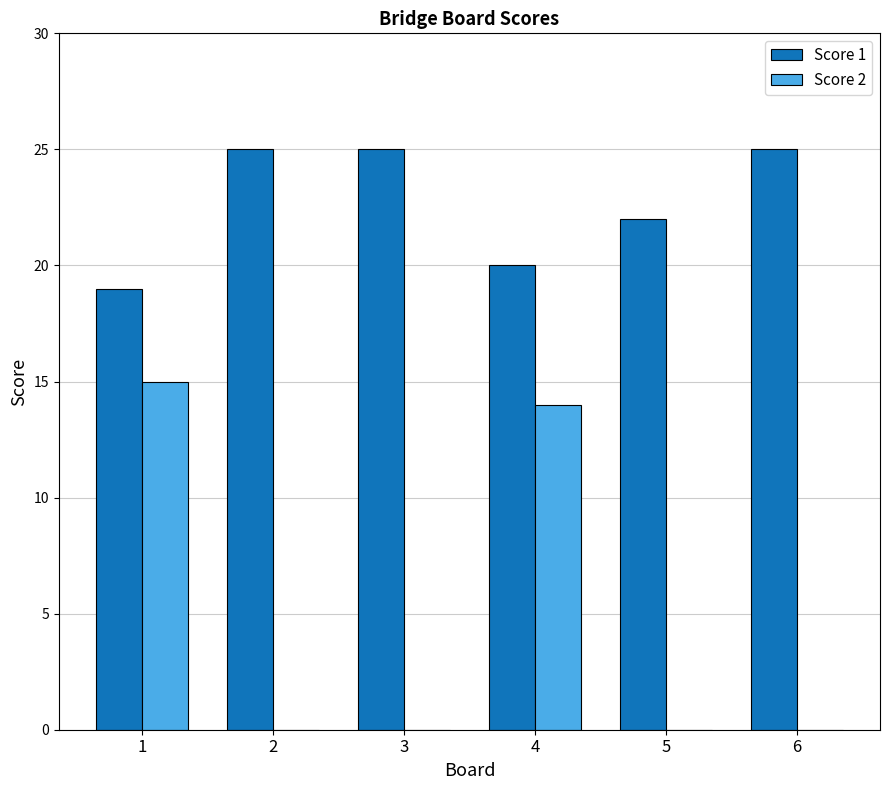

Reading right to left, extract all data points from this chart.

Score 1: 6=25	5=22	4=20	3=25	2=25	1=19
Score 2: 6=0	5=0	4=14	3=0	2=0	1=15